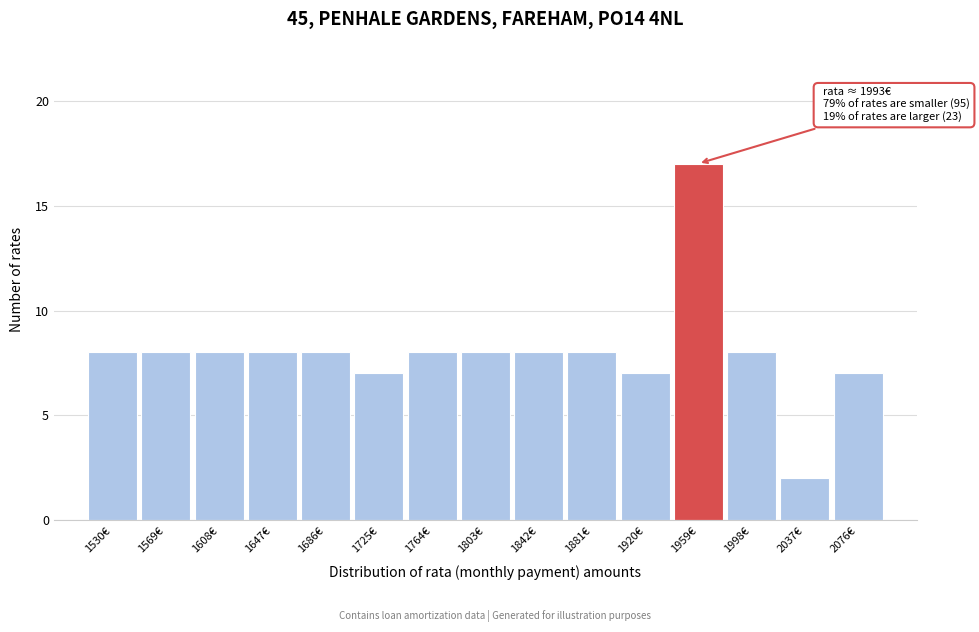

Reading right to left, what are all the values shown in this chart?

7	2	8	17	7	8	8	8	8	7	8	8	8	8	8